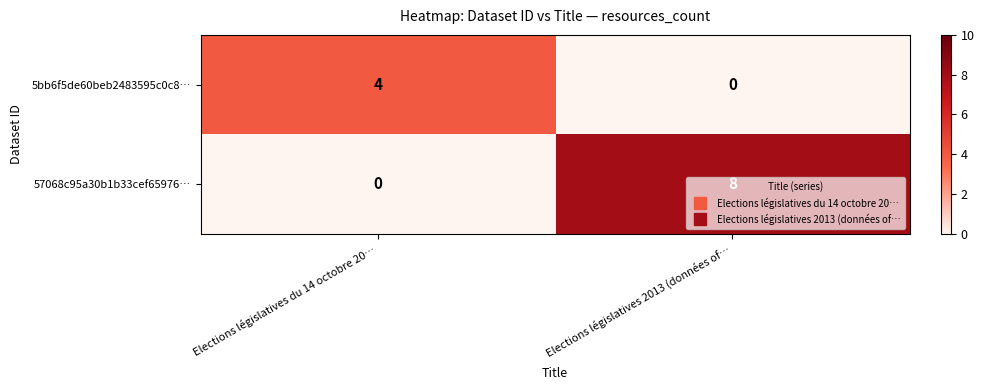

At how many categories does at least one series exceed 5?

1